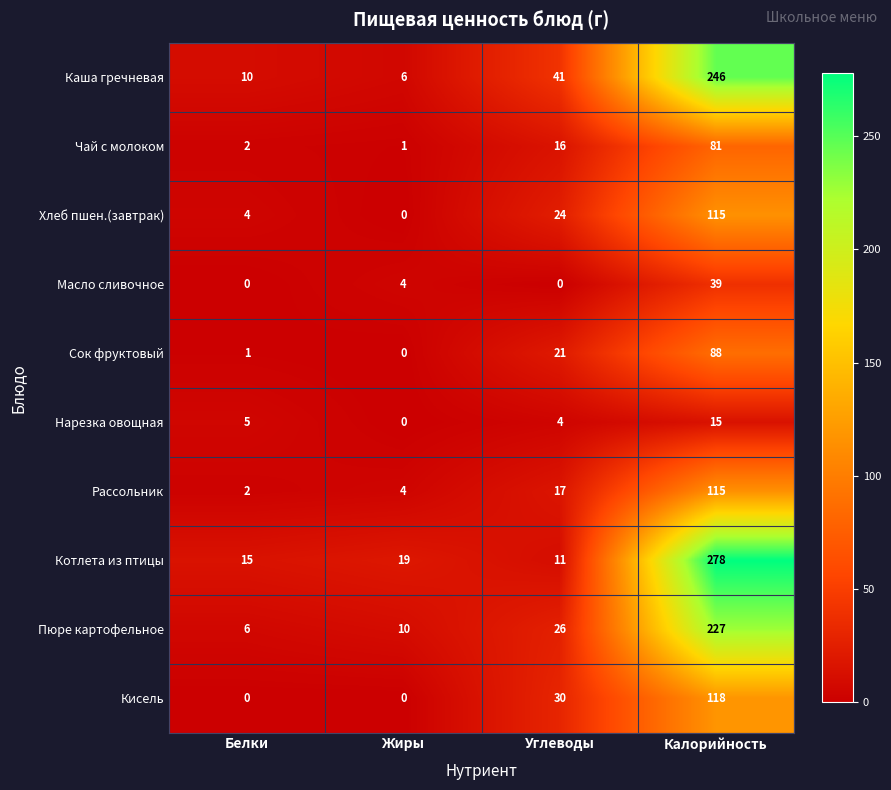

At Углеводы, list the series in order from smallest to largest.

Масло сливочное, Нарезка овощная, Котлета из птицы, Чай с молоком, Рассольник, Сок фруктовый, Хлеб пшен.(завтрак), Пюре картофельное, Кисель, Каша гречневая